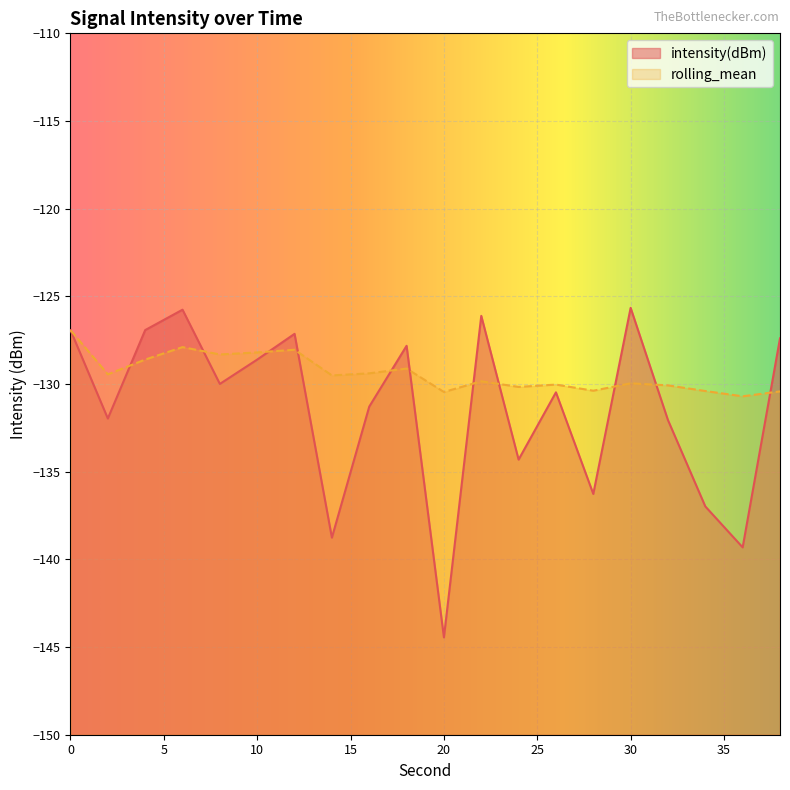

The intensity(dBm) series shows -127.8 at 18. True or false?

True